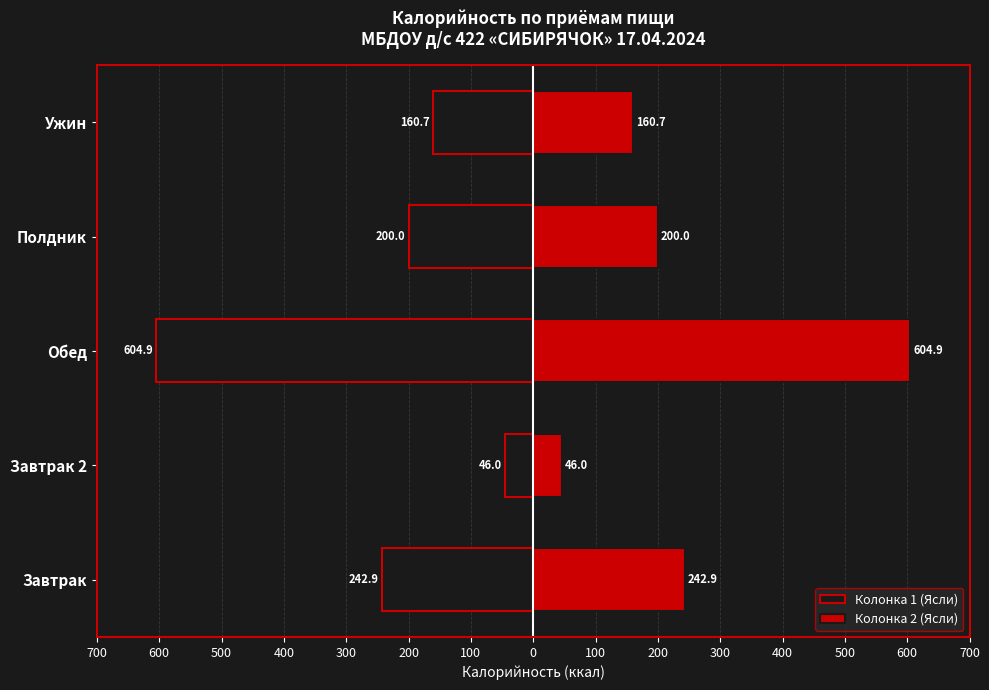

What is the value of the Колонка 2 (Ясли) bar at the 3rd from the left?

604.9